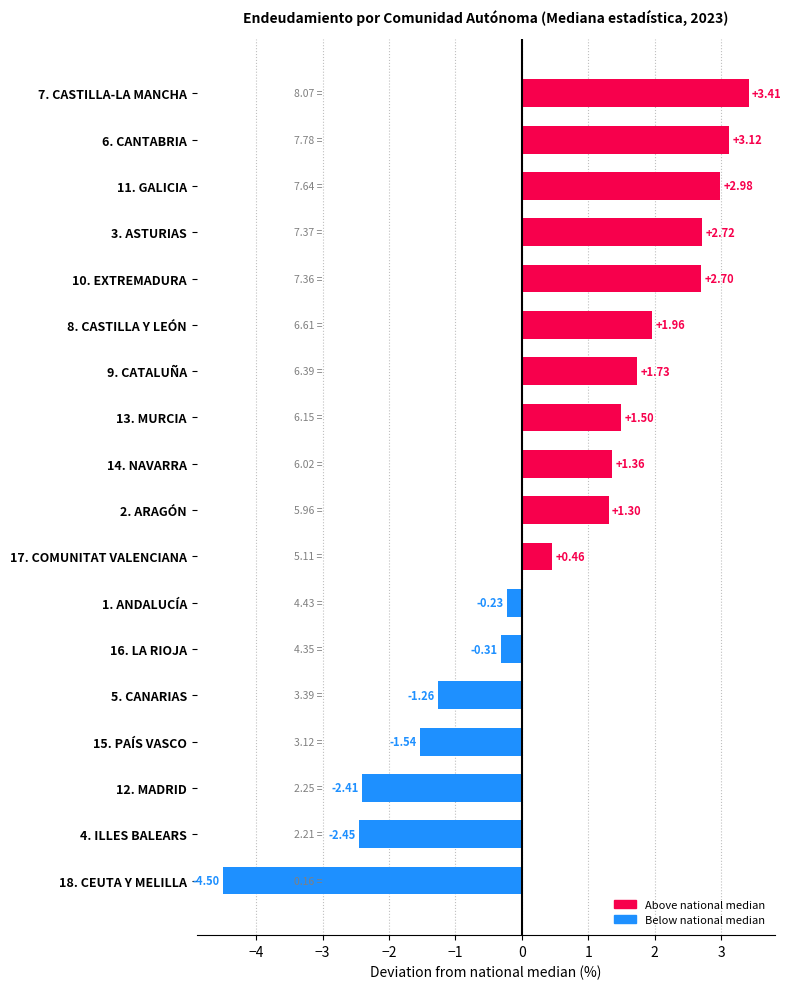

What is the difference between the maximum and minimum values?

7.9